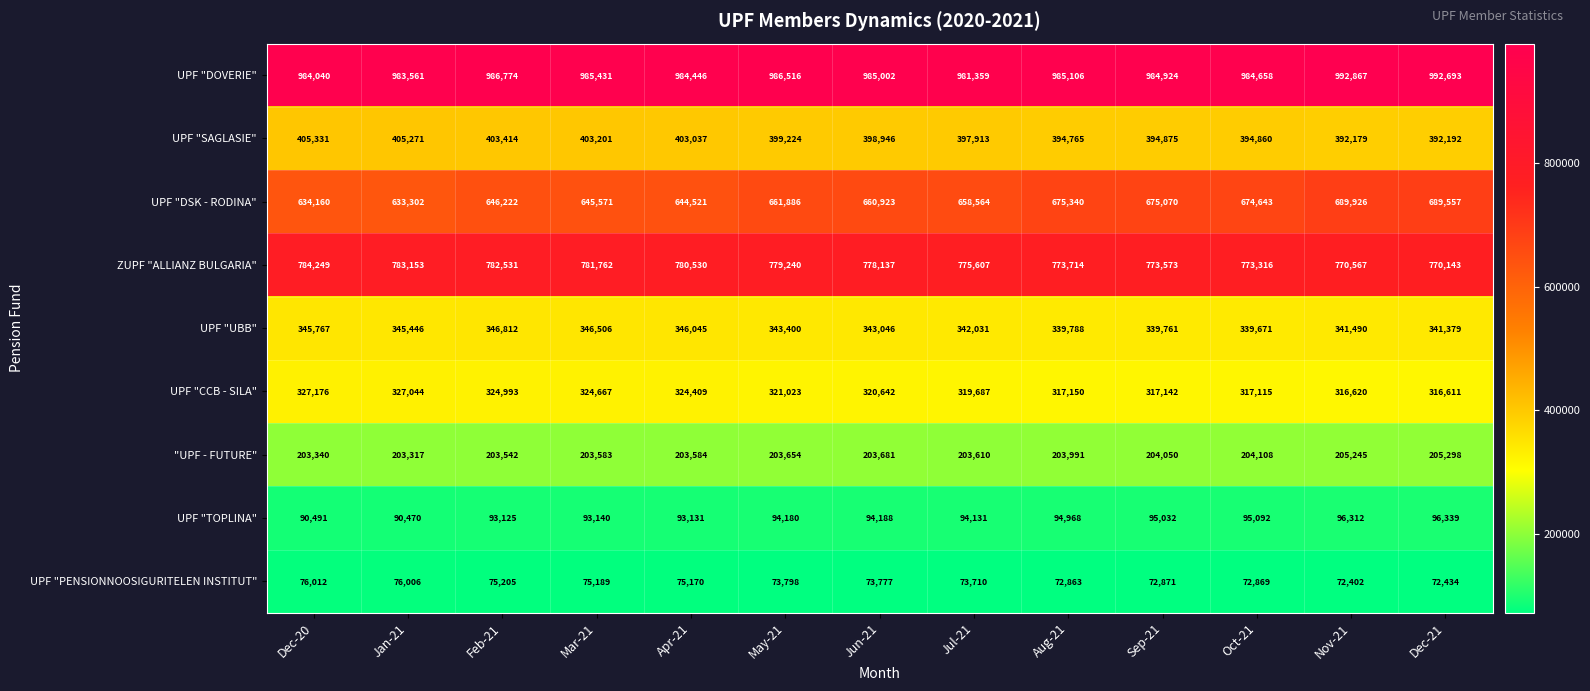

At which category is the sum across all series the highest?

Nov-21